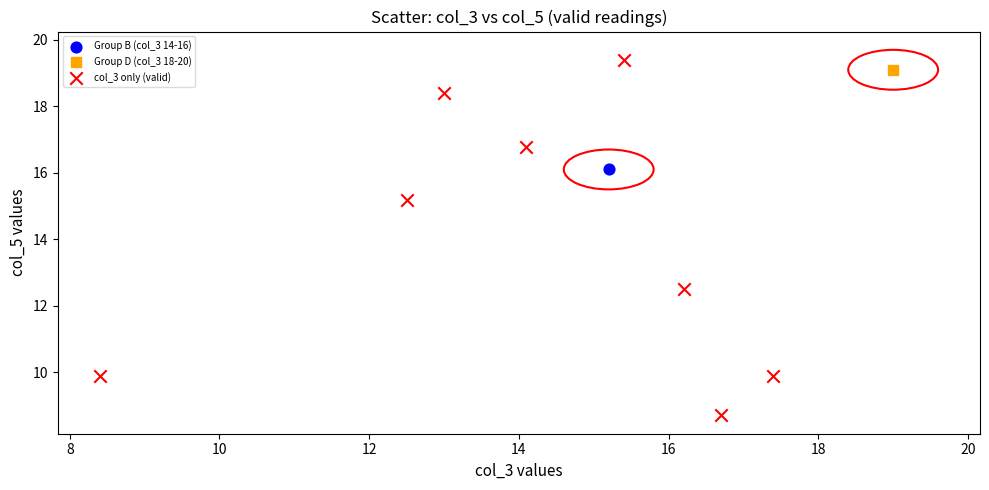

What are all the series names shown in the legend?

Group B (col_3 14-16), Group D (col_3 18-20), col_3 only (valid)